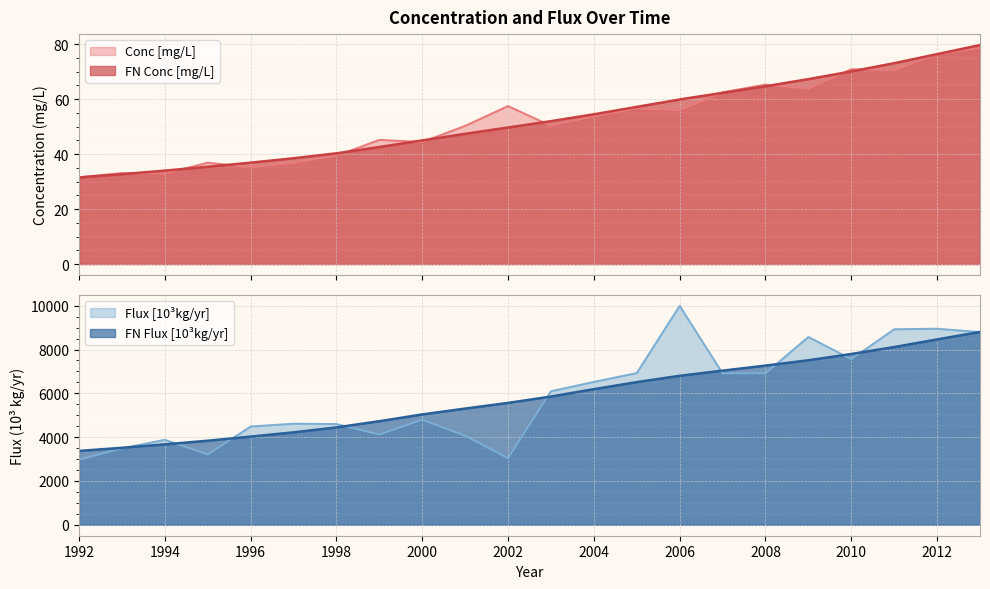

What is the highest value of the FN Conc [mg/L] series?

79.7